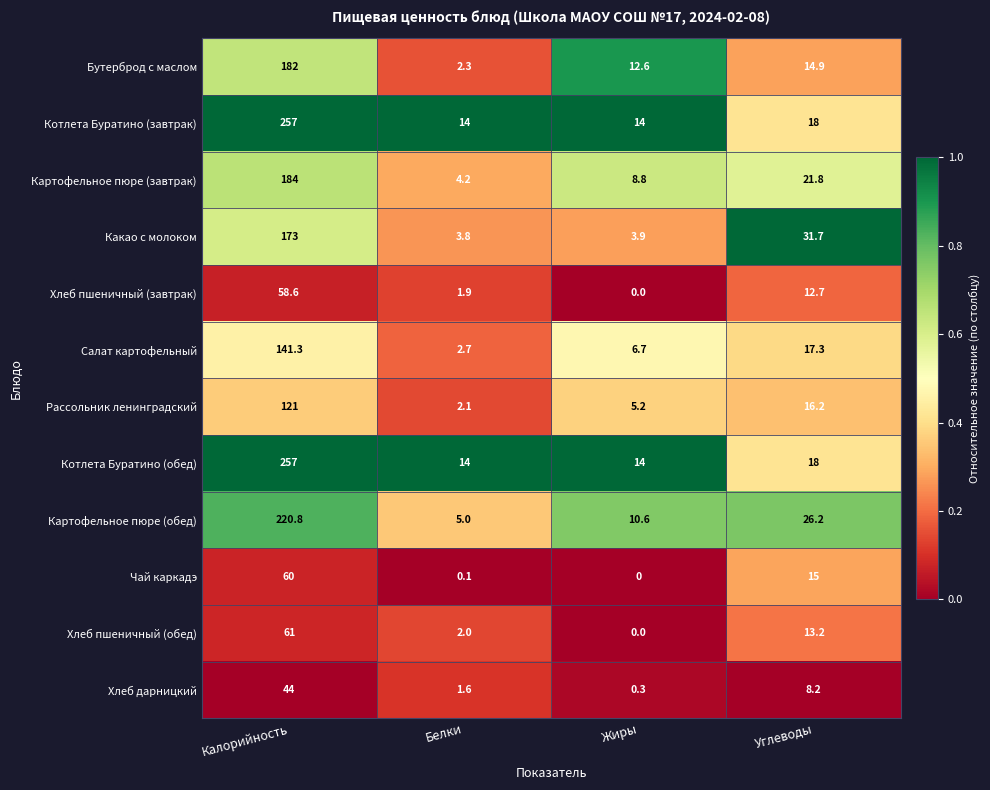

At how many categories does at least one series exceed 0?

4